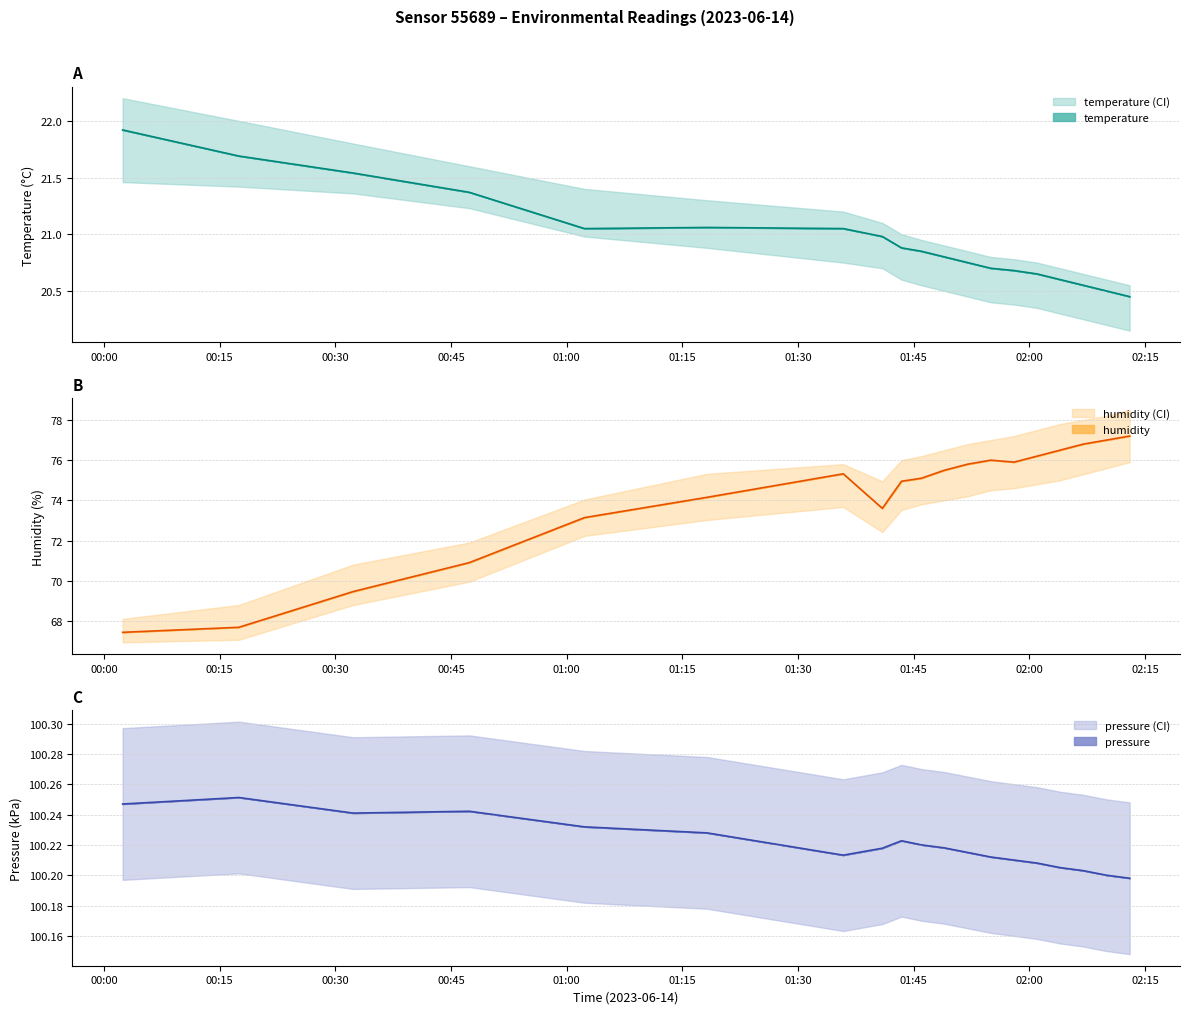

Which series has the largest range (max minus min)?

humidity